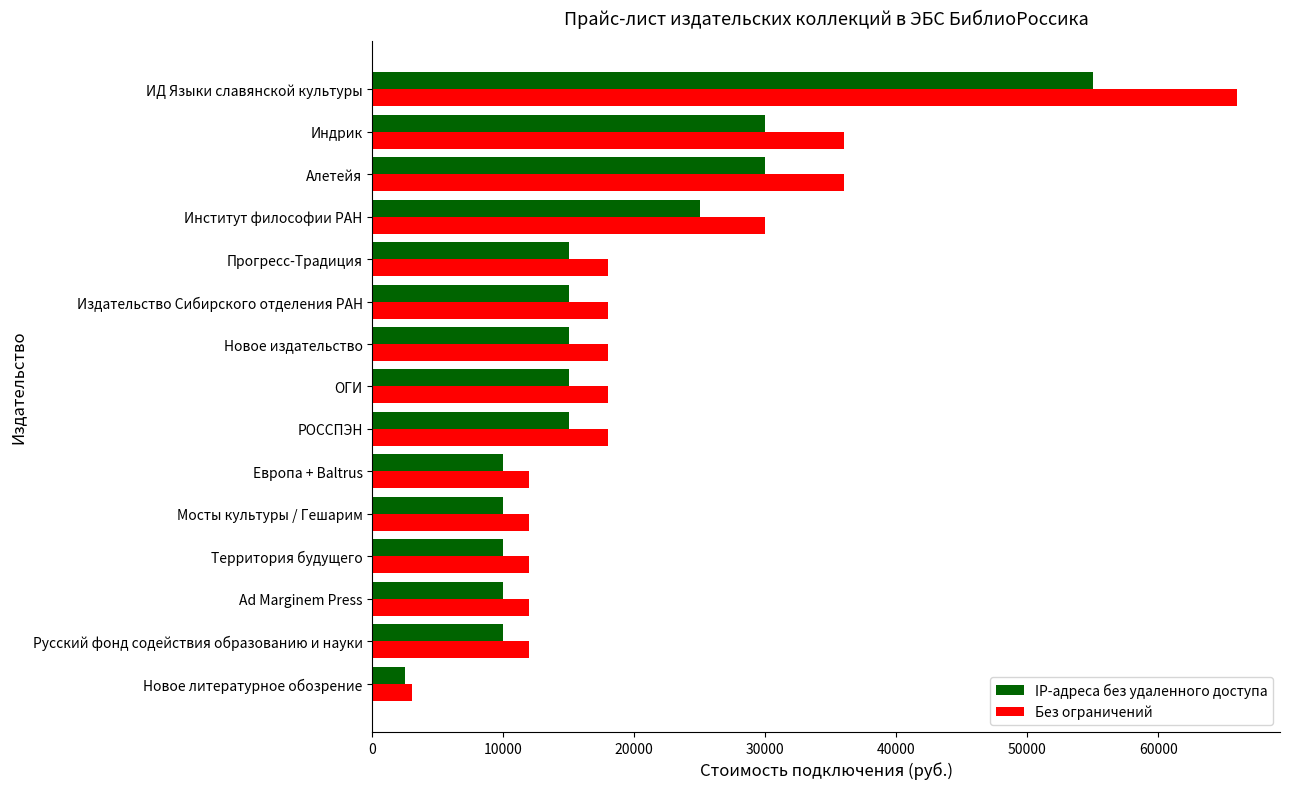

What is the highest value of the IP-адреса без удаленного доступа series?

55000